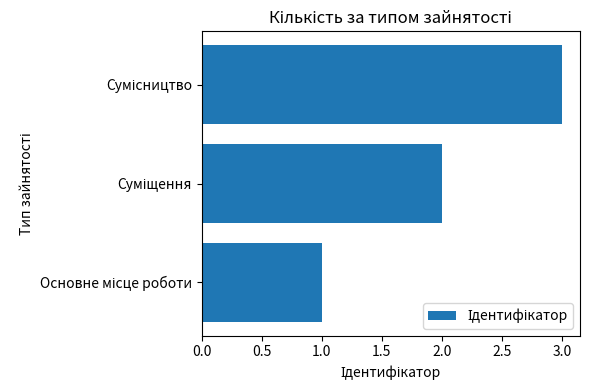

Are the bars grouped side by side (vs. stacked)?

No